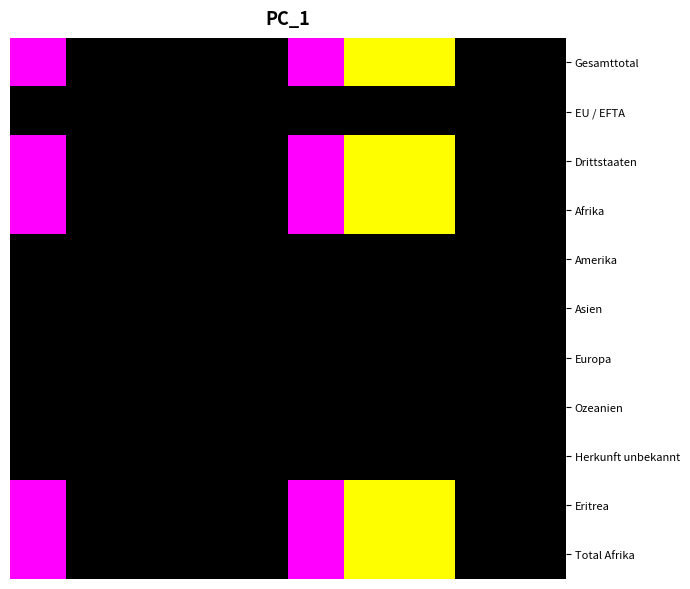

Count the number of categories in the chart.

10